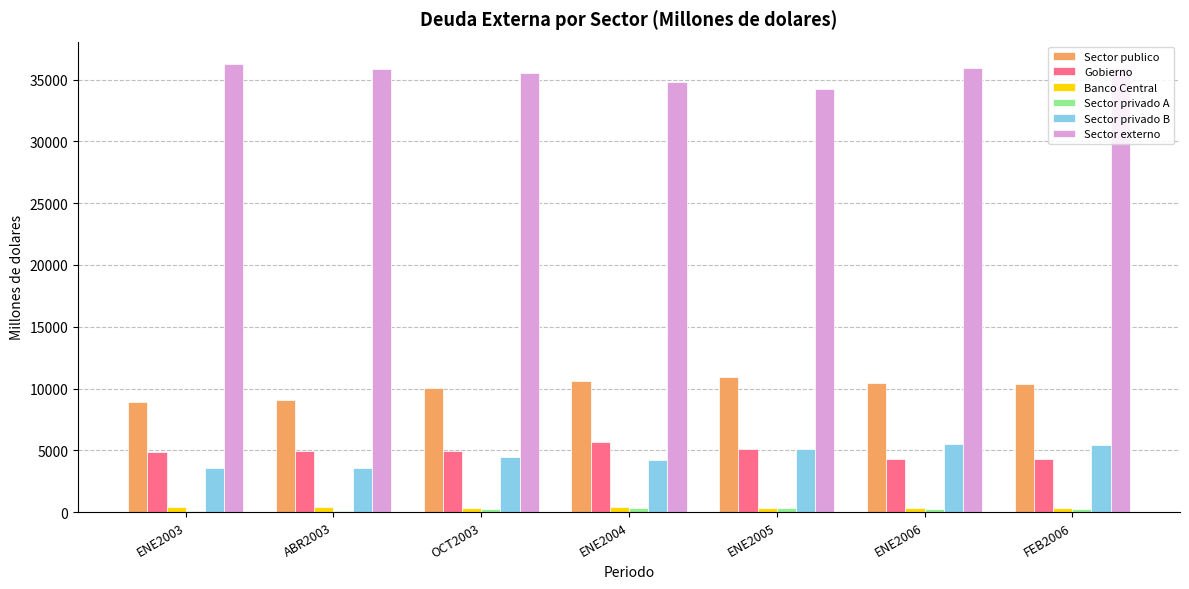

What is the sum of all Sector privado B values?

31910.4